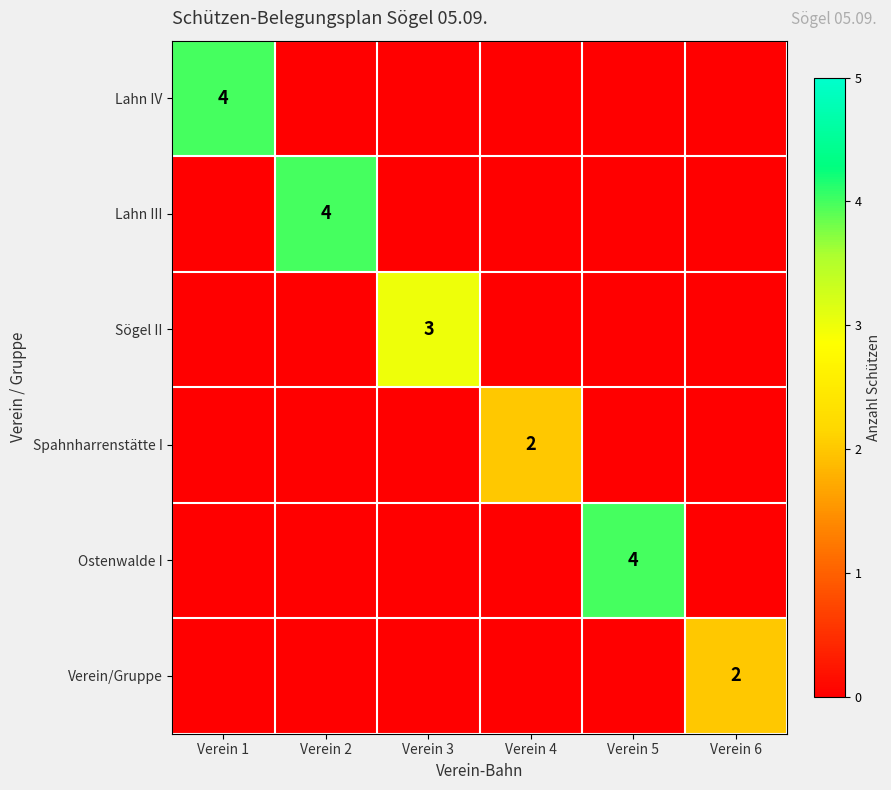

Which has a higher value, Verein 1 or Verein 3?

Verein 1